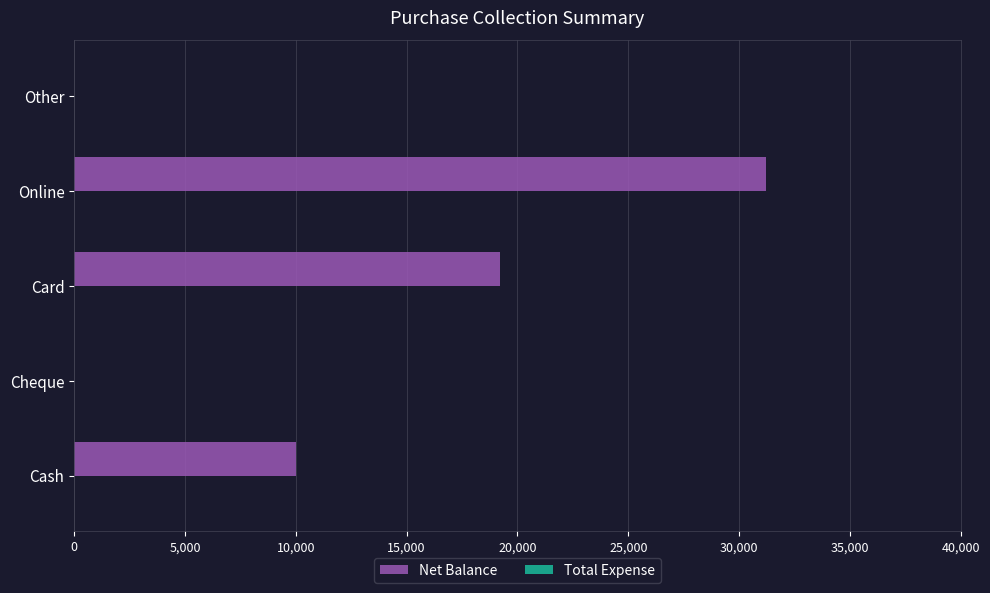

Where is the data nearest to the value 15600?

Card